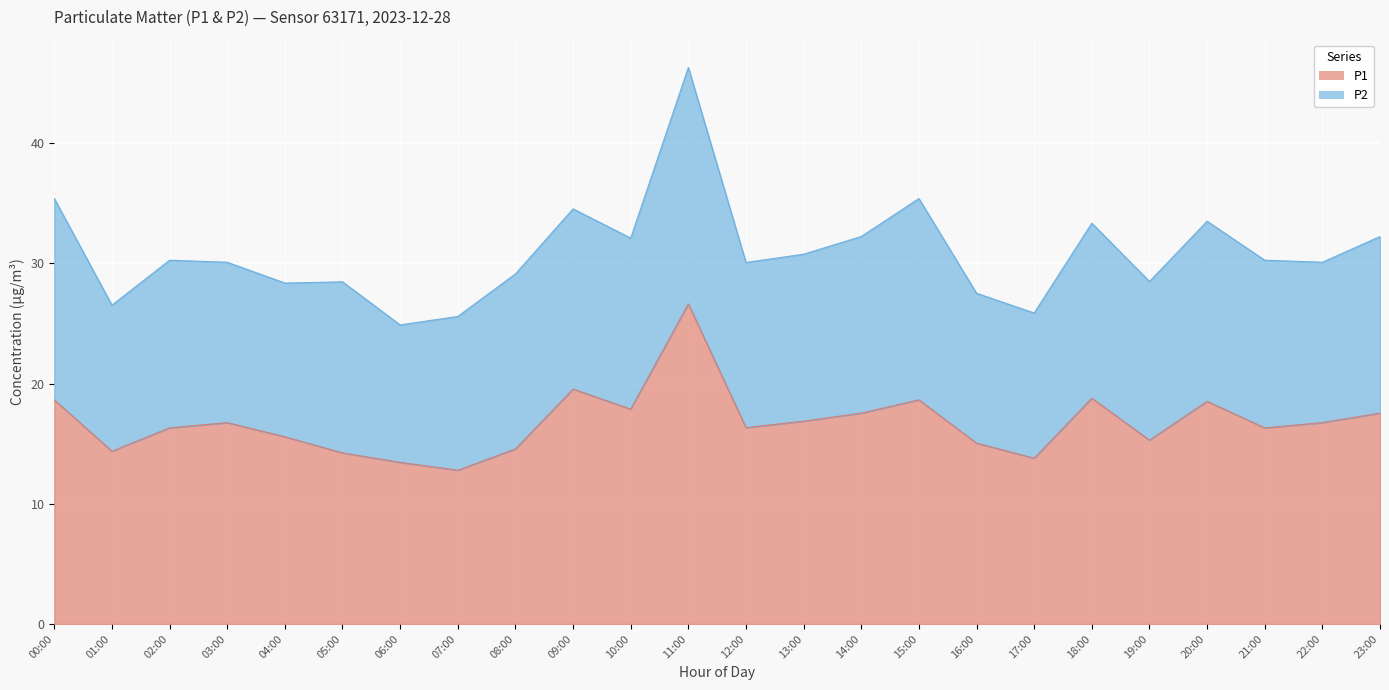

Between 16:00 and 21:00, which is larger?

21:00